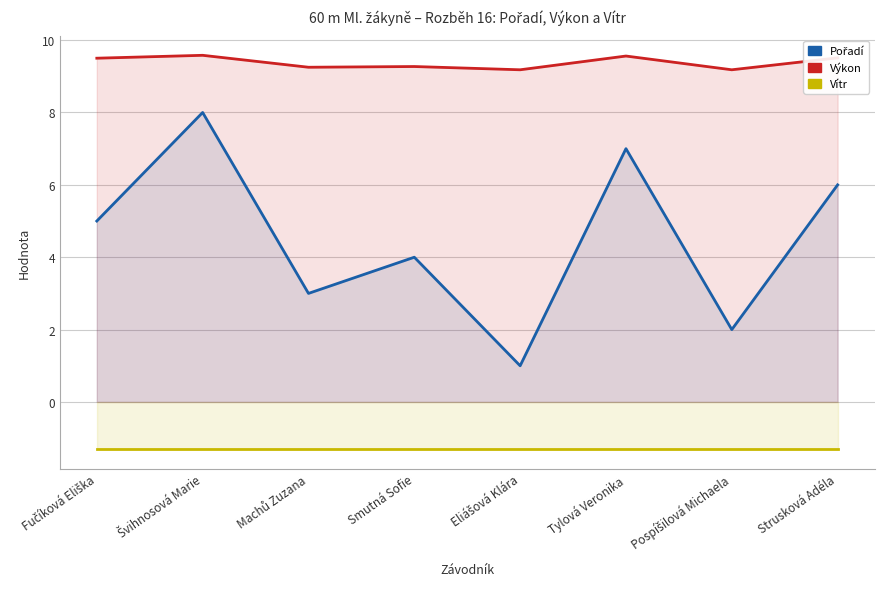

What are all the series names shown in the legend?

Pořadí, Výkon, Vítr